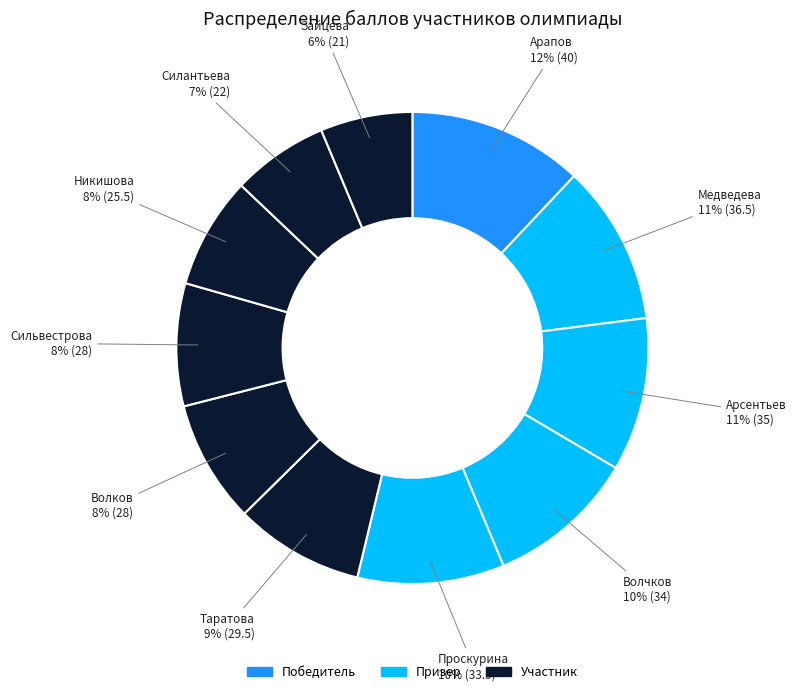

Is there a majority slice in this chart?

No